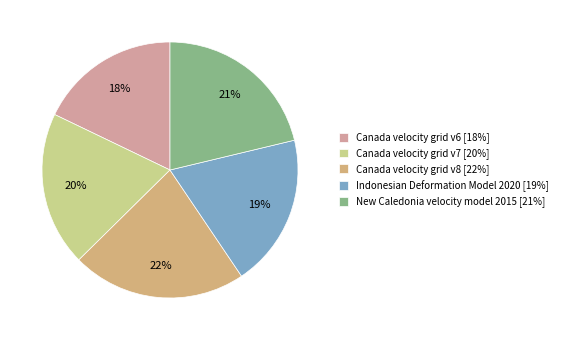

Count the number of slices in the pie.

5